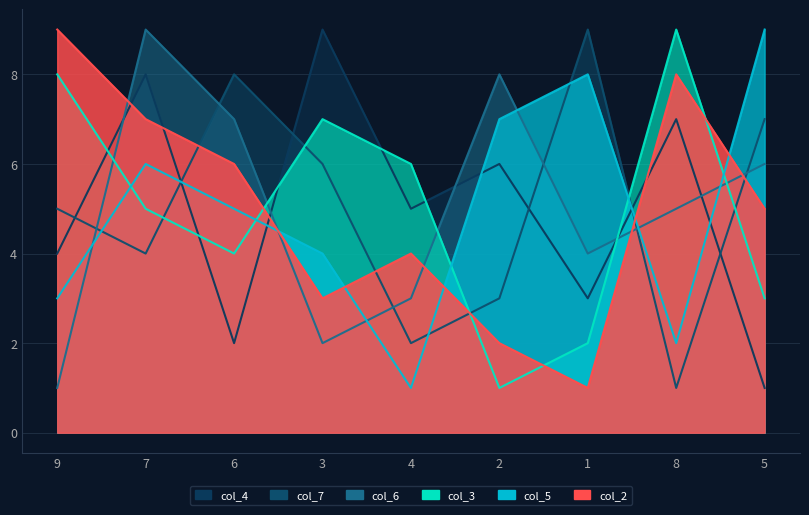

At which label does col_3 first exceed 5?

9